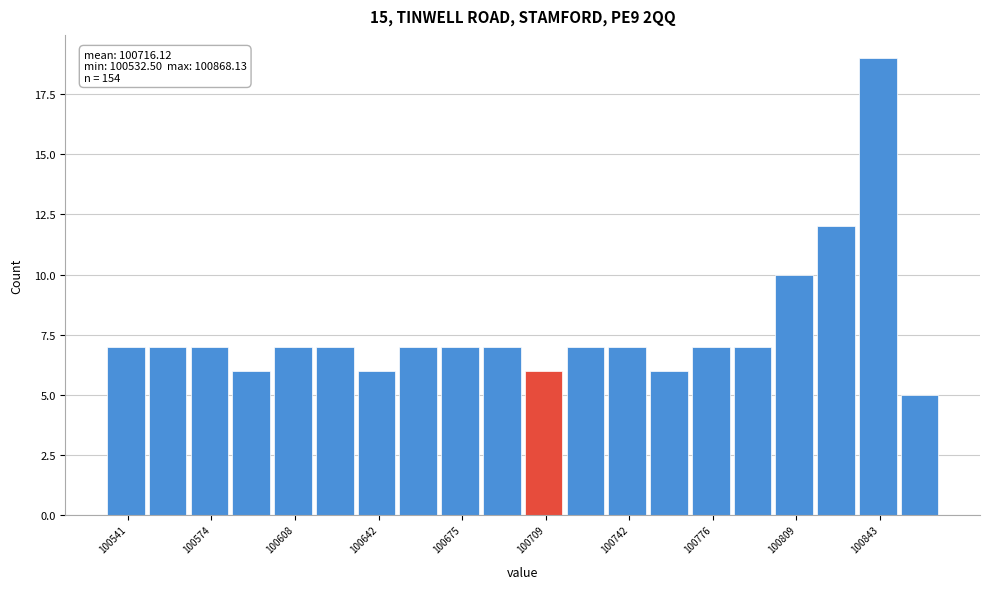

Read against the x-axis, roughly where is the centre of the tallest bar?

100840